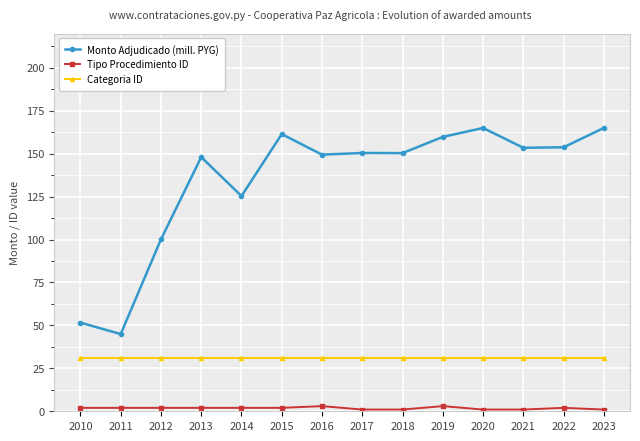

What is the sum of the Monto Adjudicado (mill. PYG) values at 2023 and 2021?

318.5